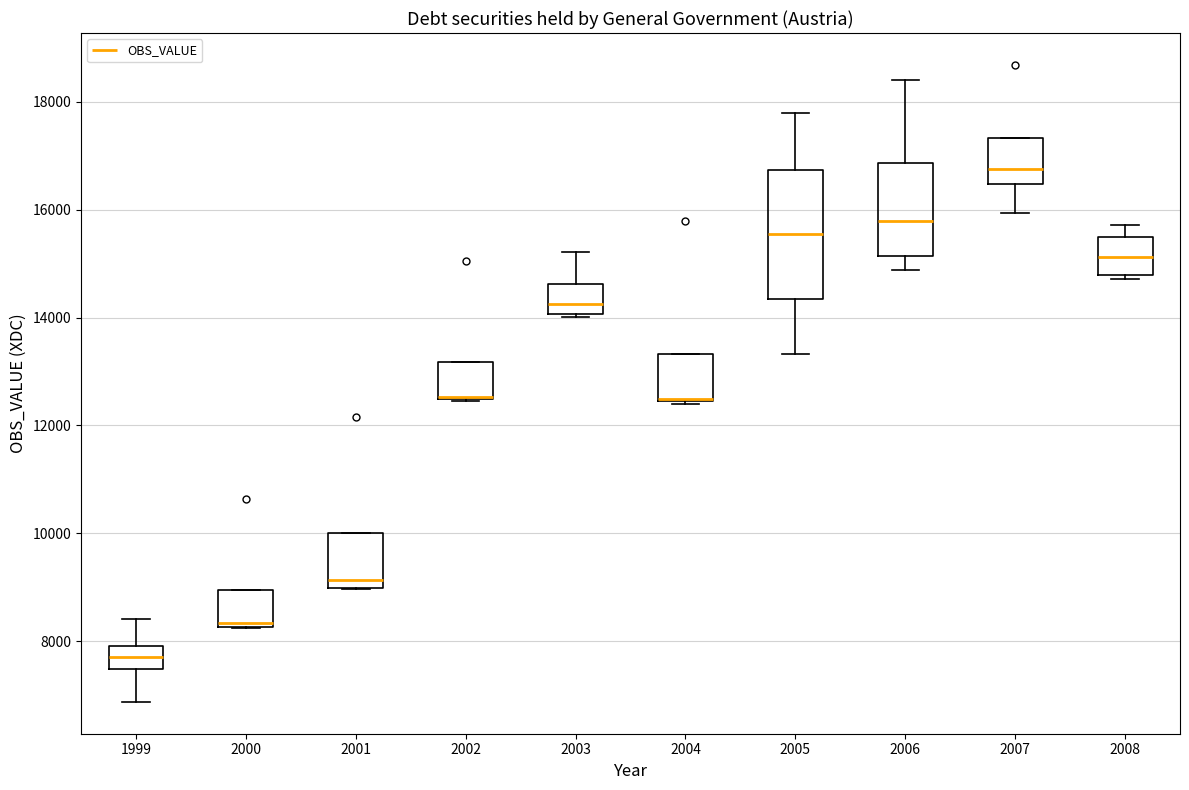

Reading left to right, read every box against the y-axis: the position of its median line, the range the box covers, and the ends of its whiskers. The values are not printed on the chart, so give them approximately, as read against the axis.

1999: median 7800, box 7400 to 8000, whiskers 6800 to 8400
2000: median 8400, box 8200 to 9000, whiskers 8200 to 9000
2001: median 9200, box 9000 to 10000, whiskers 9000 to 10000
2002: median 12600 (drawn on the box's lower edge), box 12400 to 13200, whiskers 12400 to 13200
2003: median 14200, box 14000 to 14600, whiskers 14000 to 15200
2004: median 12400 (drawn on the box's lower edge), box 12400 to 13400, whiskers 12400 to 13400
2005: median 15600, box 14400 to 16800, whiskers 13400 to 17800
2006: median 15800, box 15200 to 16800, whiskers 14800 to 18400
2007: median 16800, box 16400 to 17400, whiskers 16000 to 17400
2008: median 15200, box 14800 to 15400, whiskers 14800 (just below the box's lower edge) to 15800